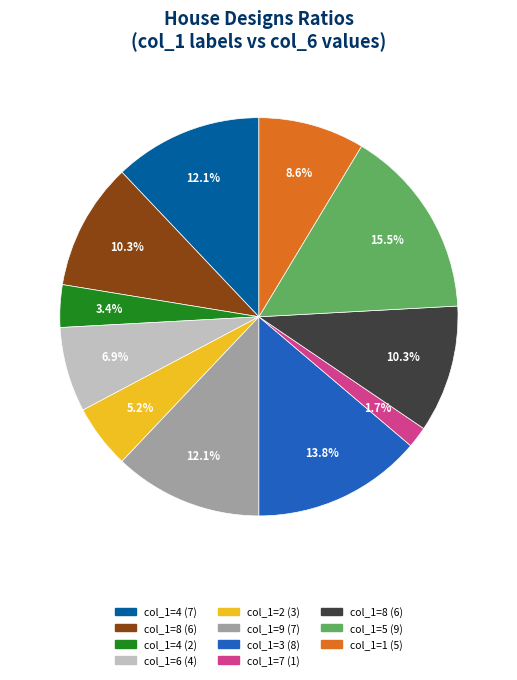

Does any single category account for the majority?

No